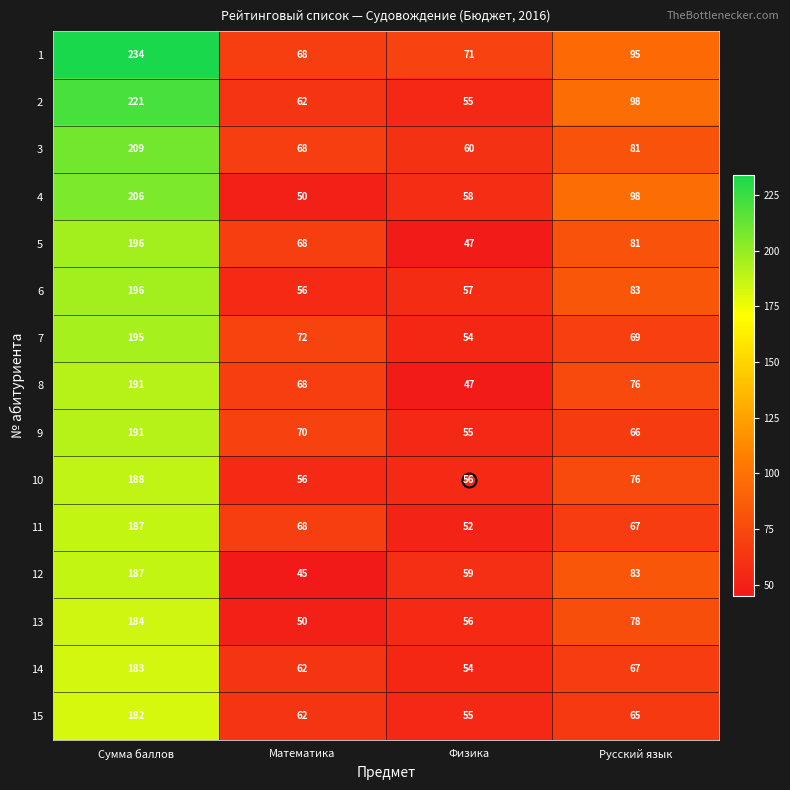

What is the difference between the maximum and minimum values in the 10 series?

132